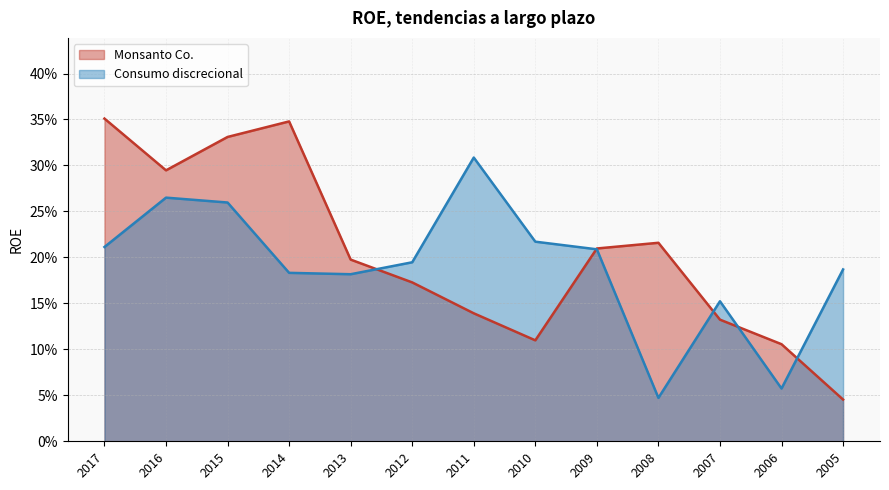

Which series has the largest total across all categories?

Monsanto Co.